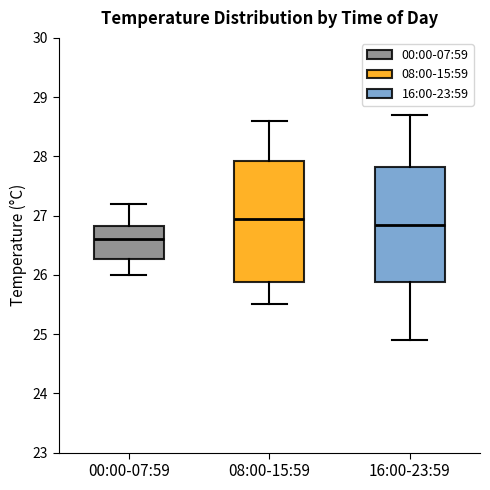

Where does the upper whisker of the box for 16:00-23:59 end on the y-axis? The values are not printed on the chart, so give them approximately, as read against the axis.

28.7